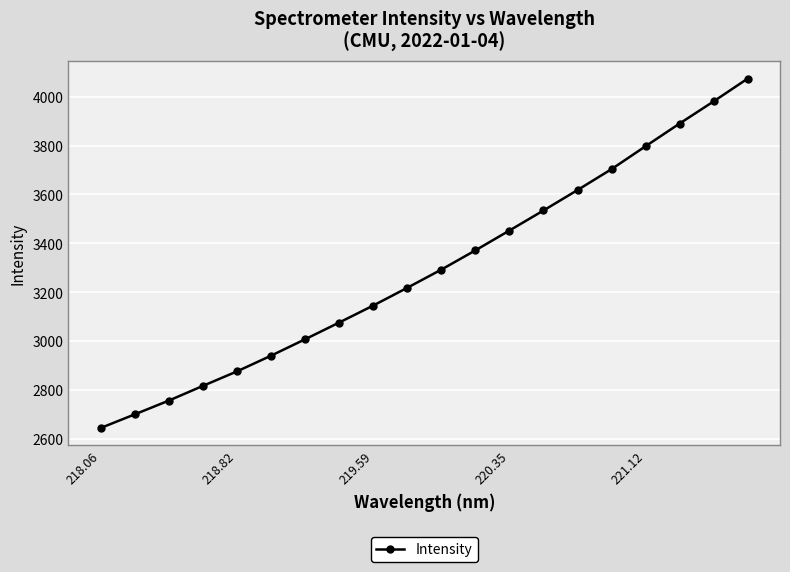

What is the maximum value shown in the chart?

4073.9